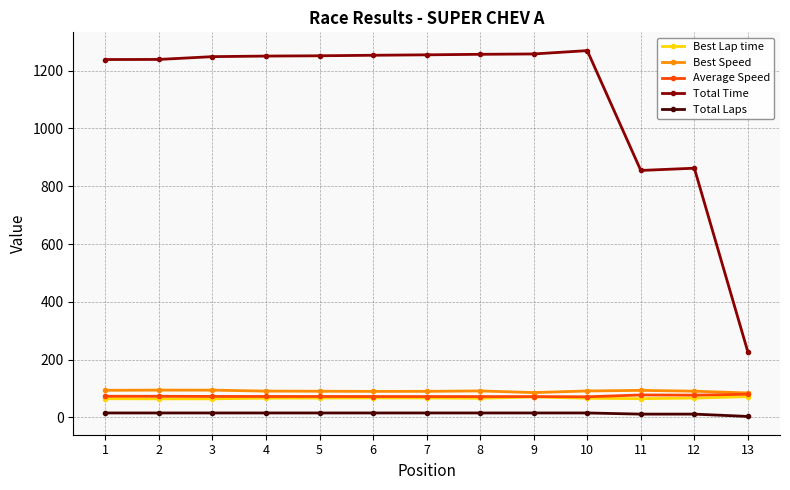

True or false: Best Lap time and Total Laps cross at least once.

False